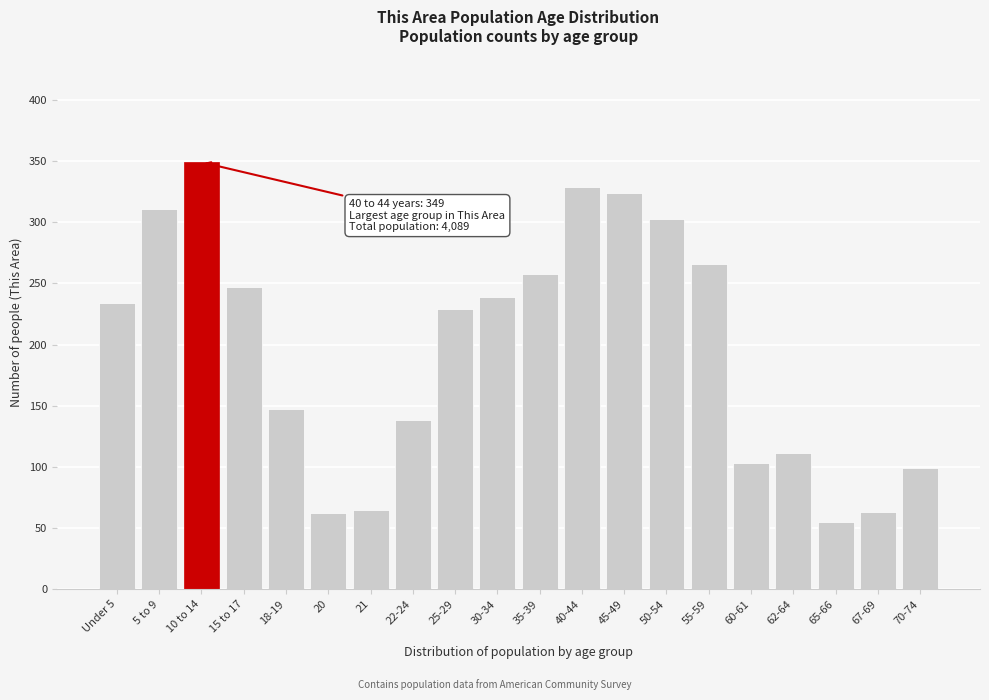

What is the average value?

197